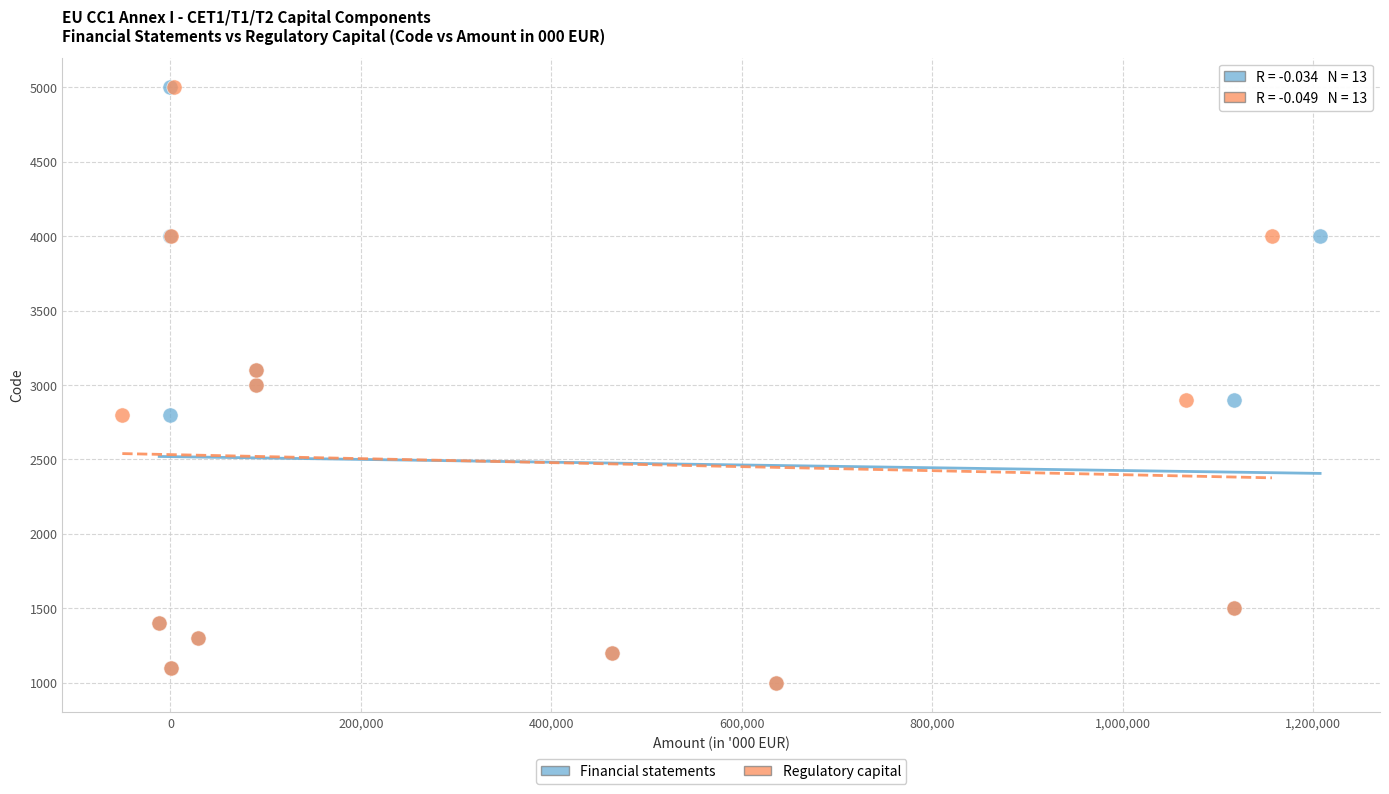

What are all the series names shown in the legend?

Financial statements, Regulatory capital